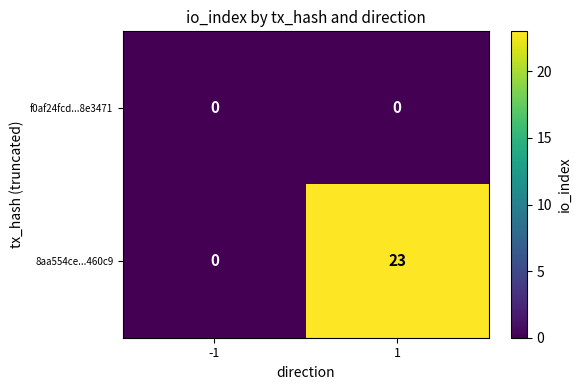

Count the number of categories in the chart.

2